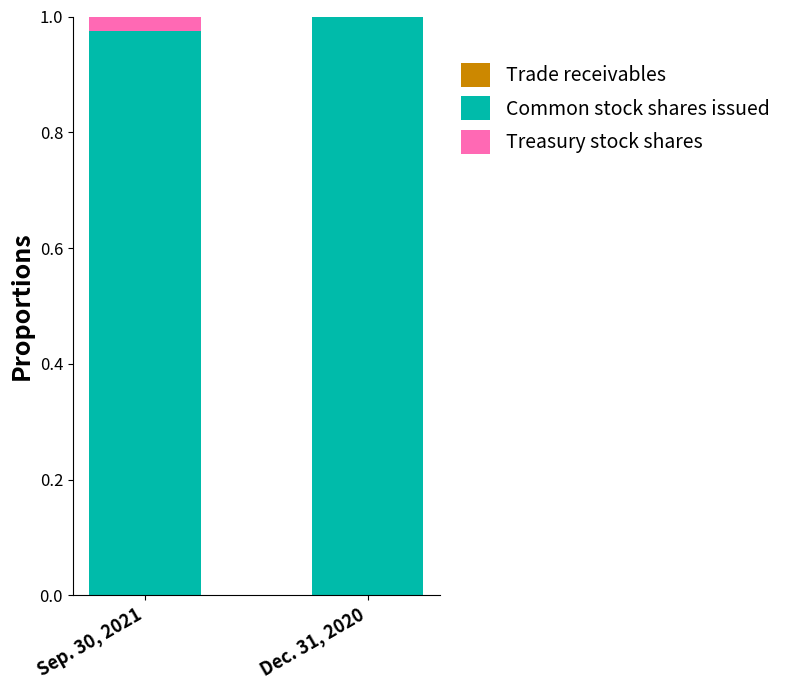

Are the bars grouped side by side (vs. stacked)?

No